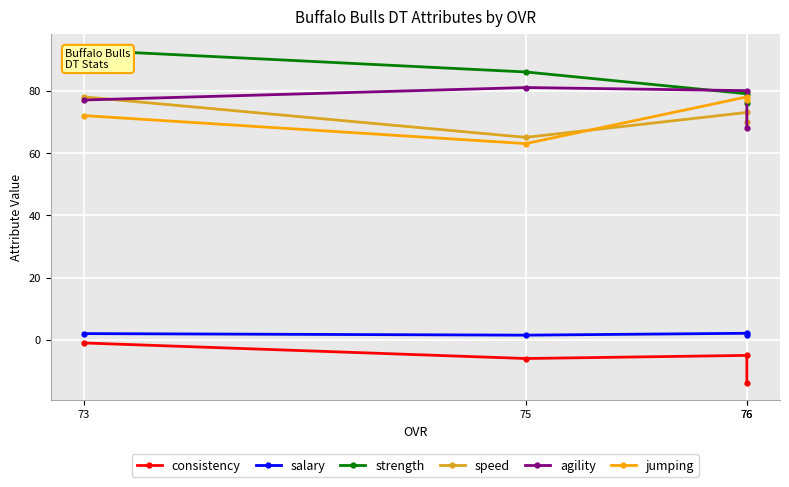

What is the difference between the maximum and minimum values in the jumping series?

15.0